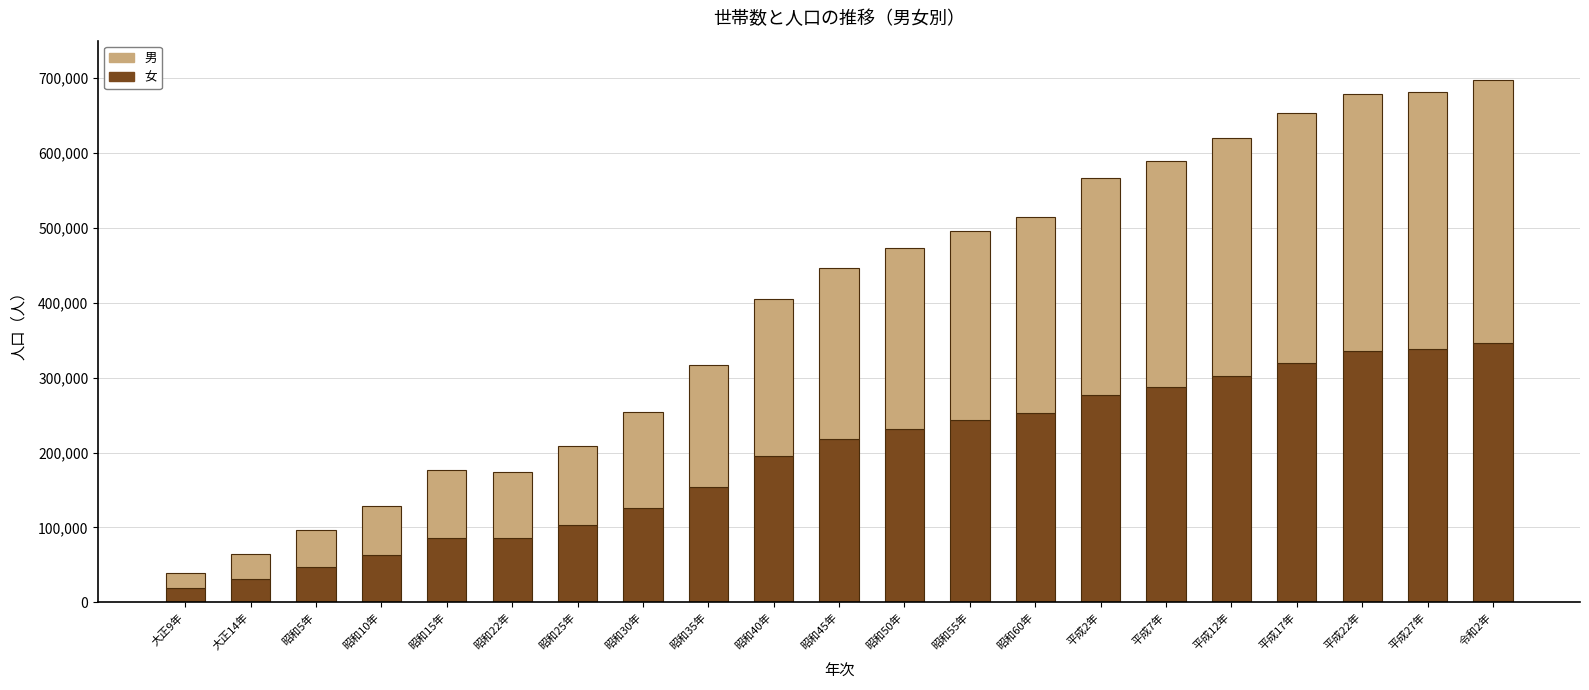

What is the total value across all series at 昭和55年?

495231